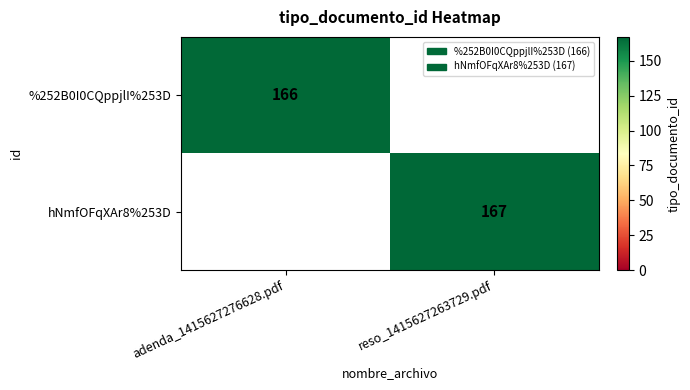

The value of hNmfOFqXAr8%253D at reso_1415627263729.pdf is 88. True or false?

False